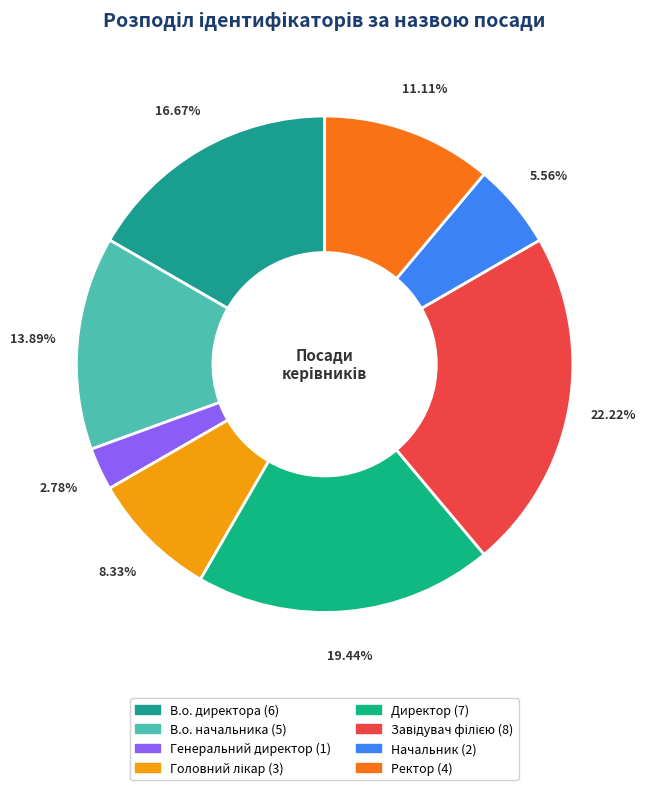

How many slices are in this pie chart?

8